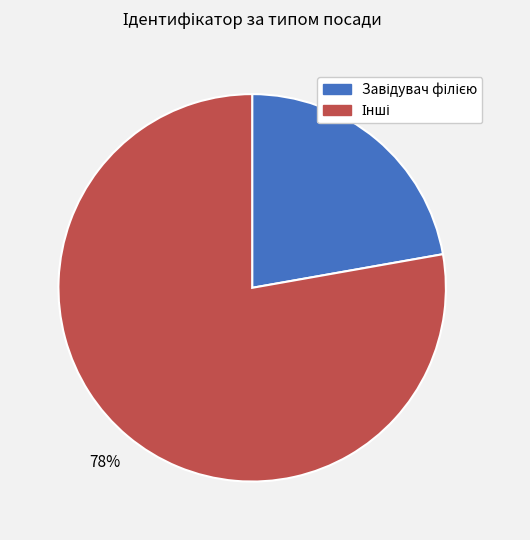

To the nearest percent, what is the average slice percentage?

50%